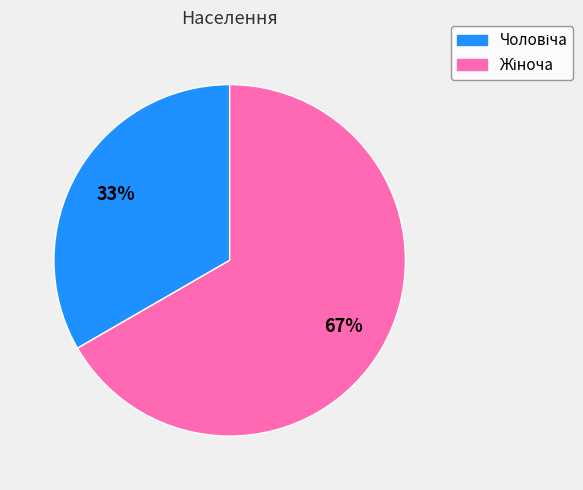

To the nearest percent, what is the average slice percentage?

50%